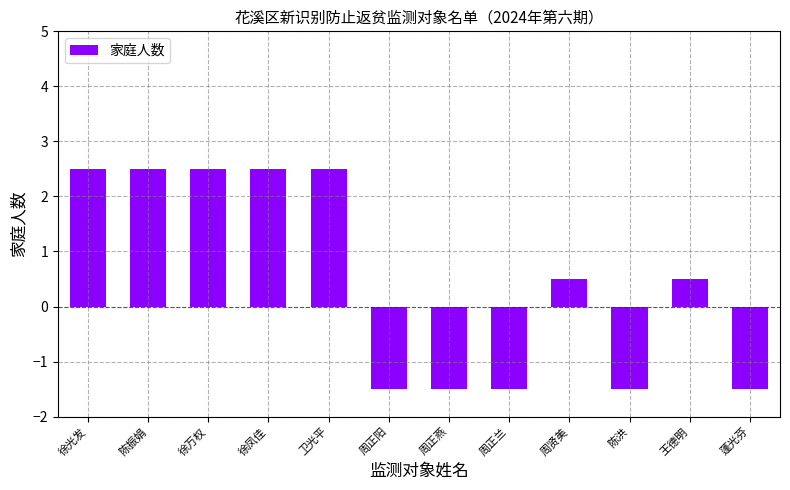

Reading right to left, what are all the values shown in this chart?

蓬光芬=-1.5	王德明=0.5	陈洪=-1.5	周贤美=0.5	周正兰=-1.5	周正燕=-1.5	周正阳=-1.5	卫光平=2.5	徐凤佳=2.5	徐万权=2.5	陈振娟=2.5	徐光发=2.5